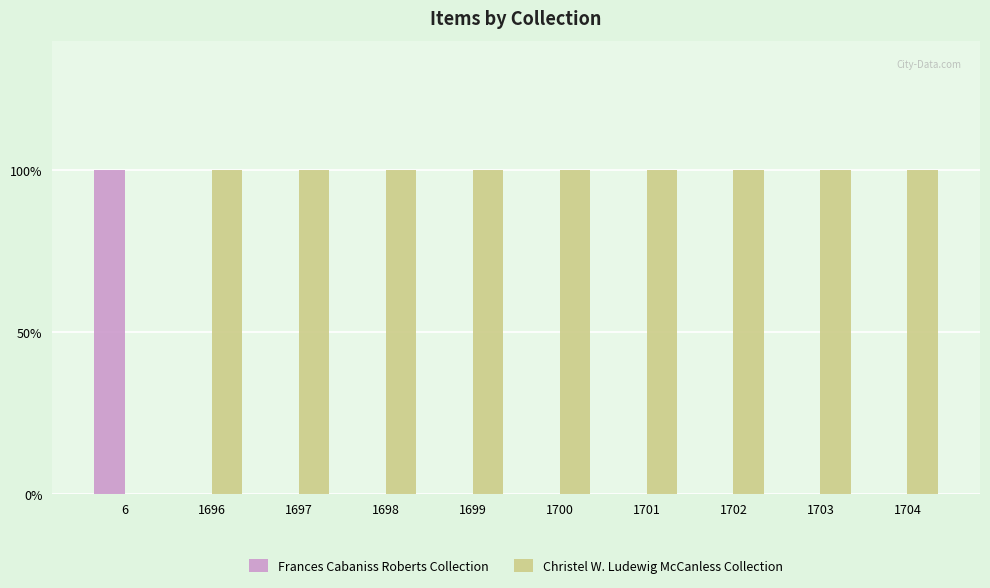

At how many categories does at least one series exceed 0?

10